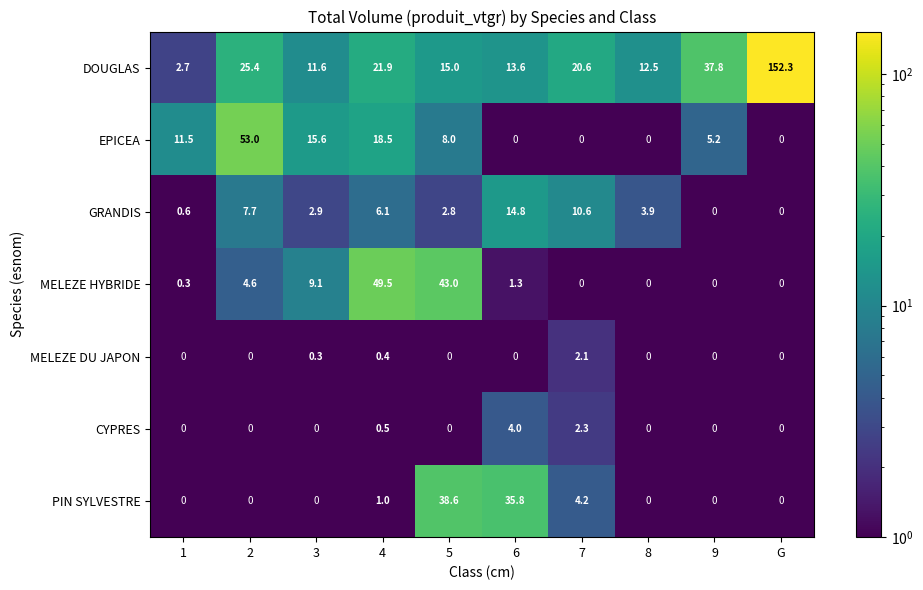

The MELEZE DU JAPON series shows 1.3 at 1. True or false?

False